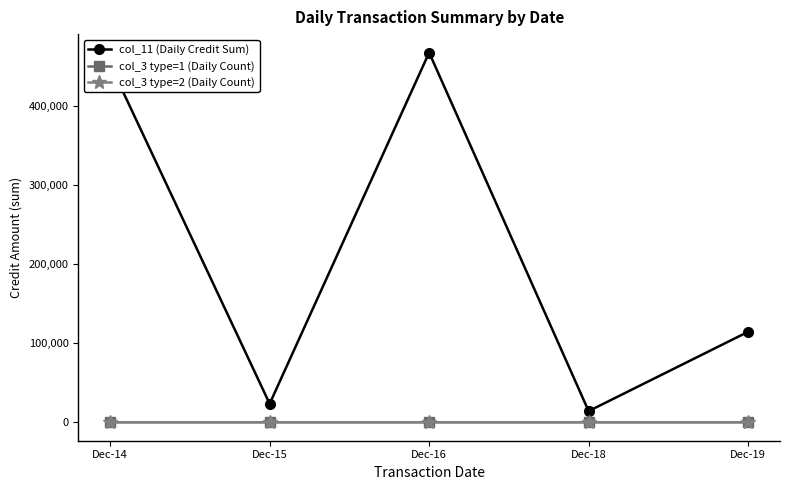

Which label corresponds to the largest value in the chart?

Dec-16